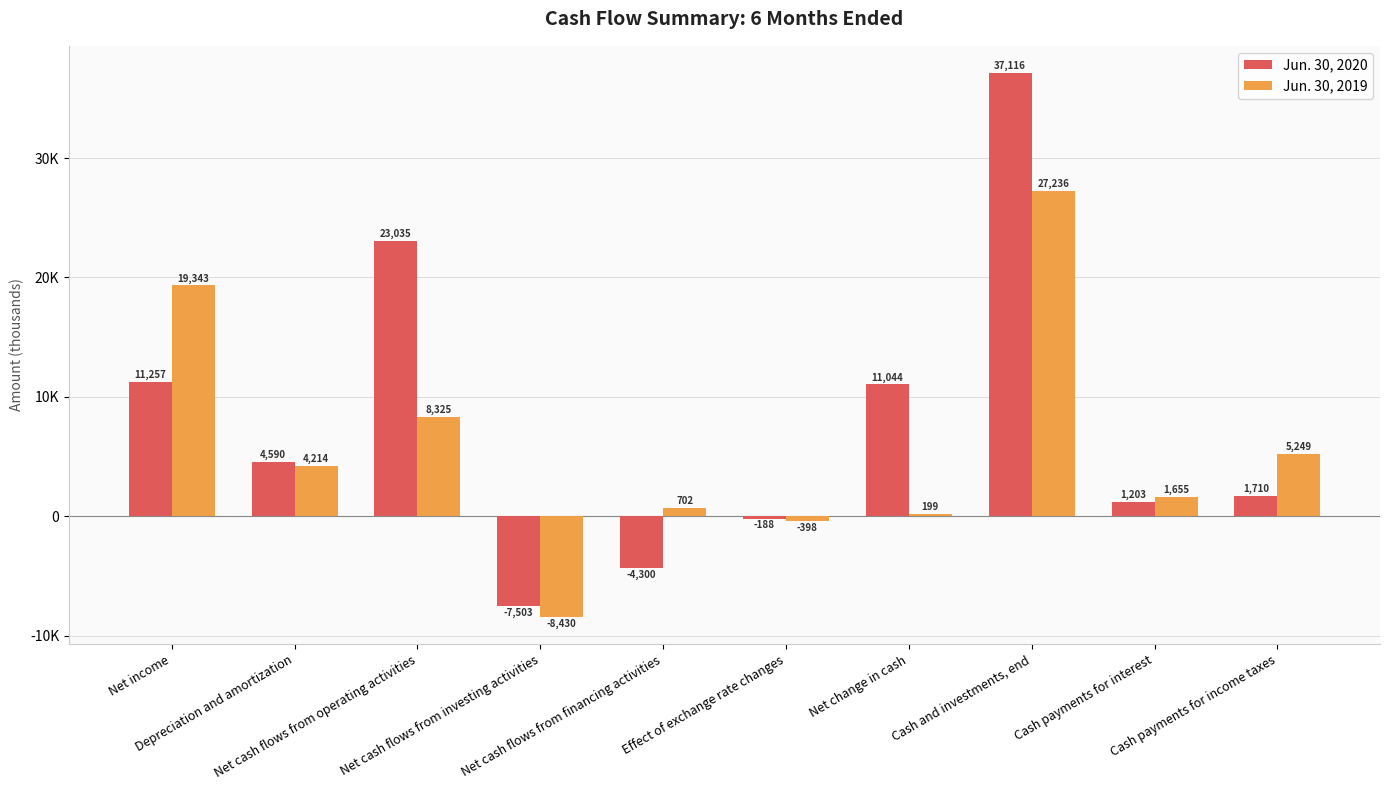

Which category has the highest value in the Jun. 30, 2020 series?

Cash and investments, end